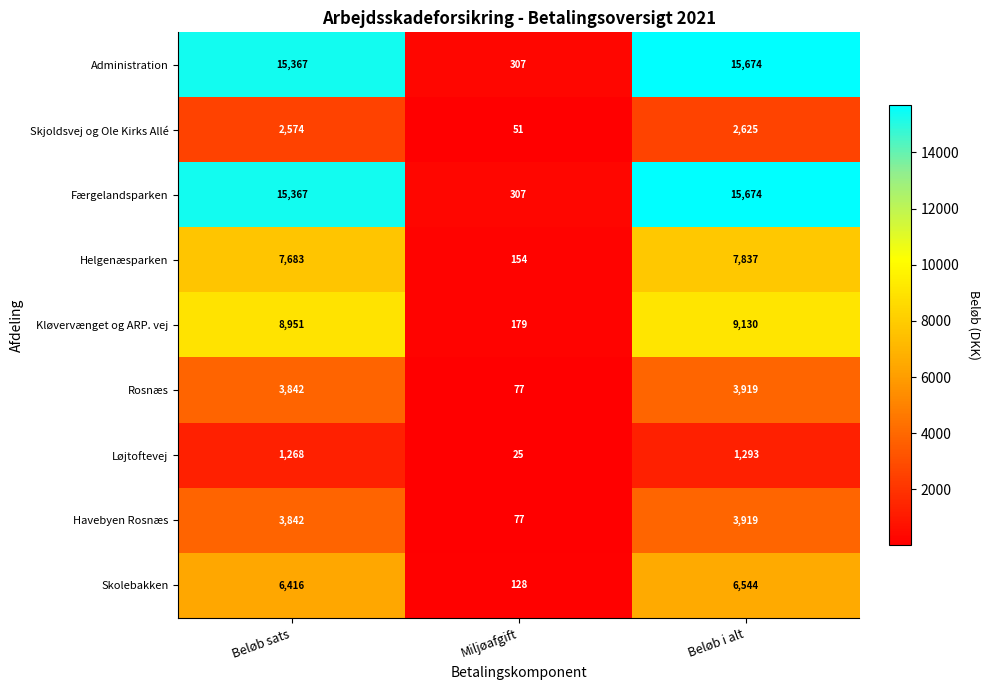

Read the Kløvervænget og ARP. vej value at Beløb i alt, to the nearest 100.

9100